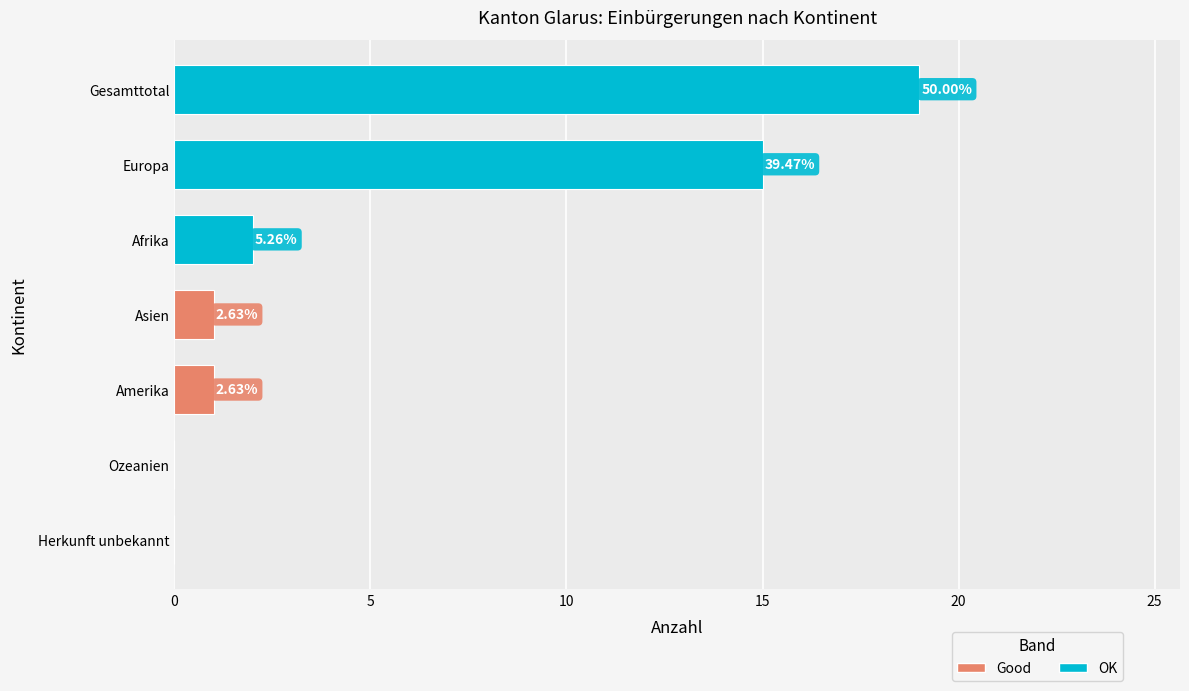

Count the number of categories in the chart.

7